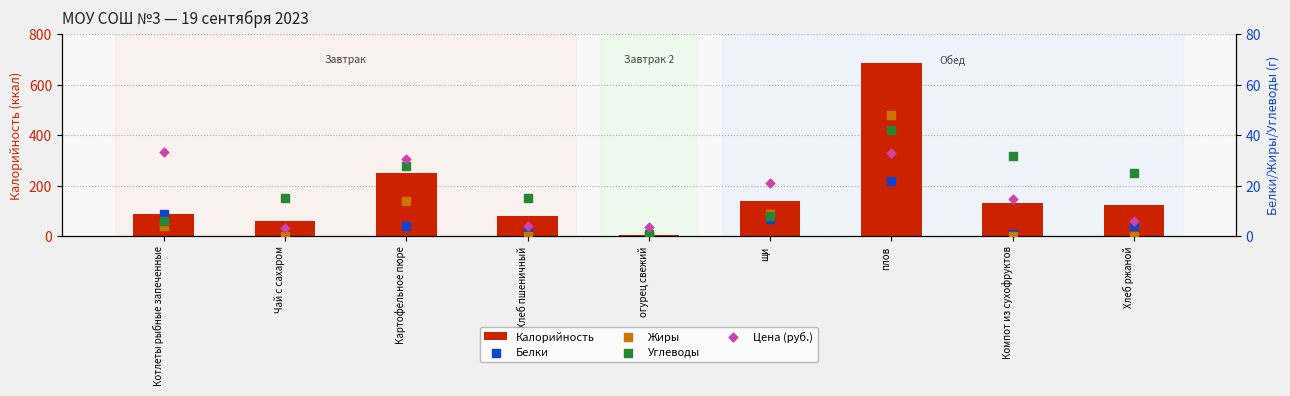

Which series reaches the minimum Y coordinate?

Белки